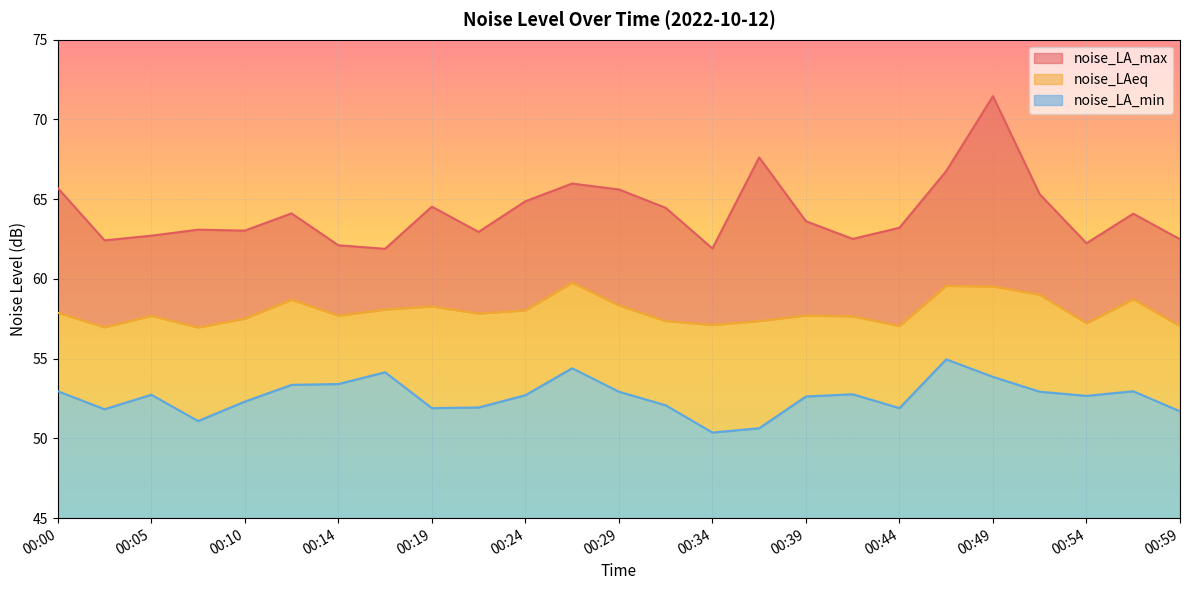

At which category is the sum across all series the highest?

00:49